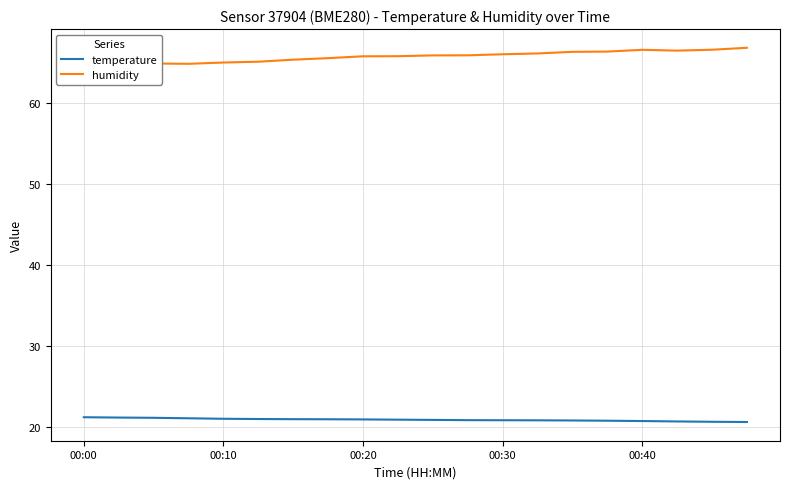

Count the number of categories in the chart.

20